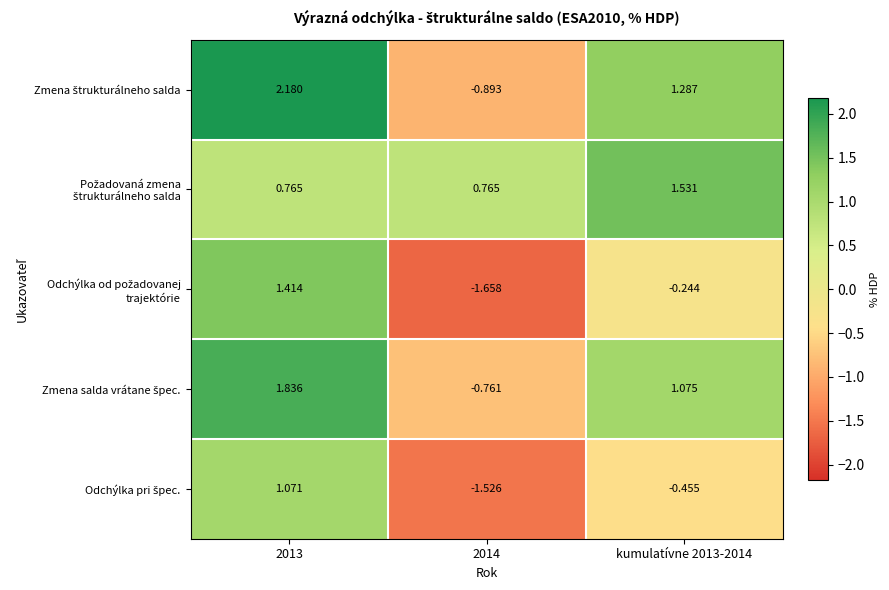

Which series changed the most between 2013 and kumulatívne 2013-2014?

Odchýlka od požadovanej trajektórie